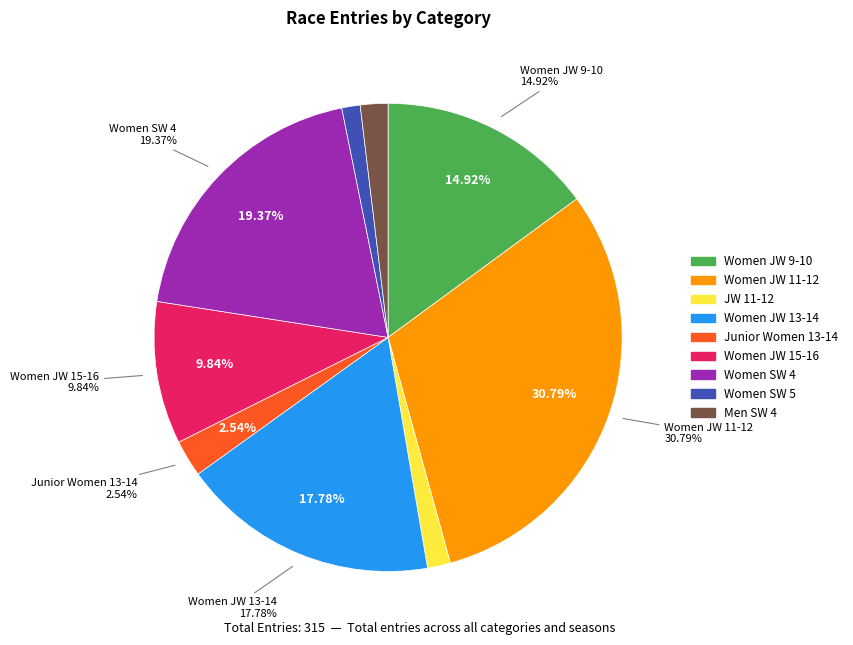

To the nearest percent, what percentage of the pie is Junior Women 13-14?

3%